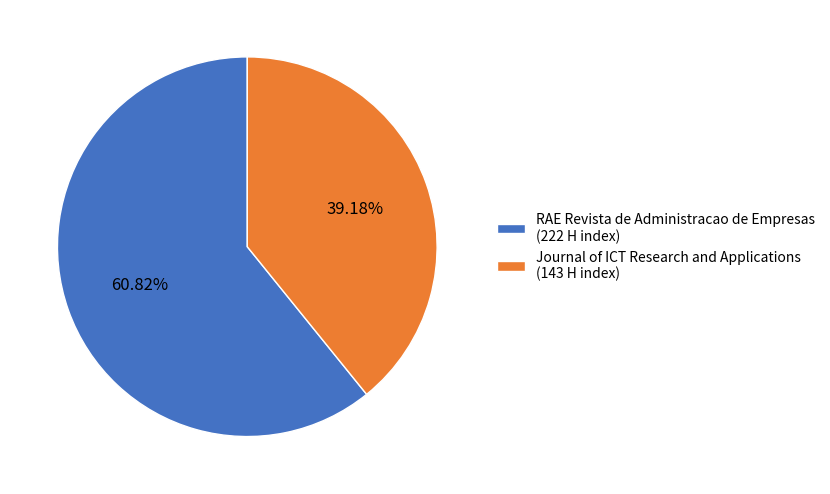

Does any single category account for the majority?

Yes